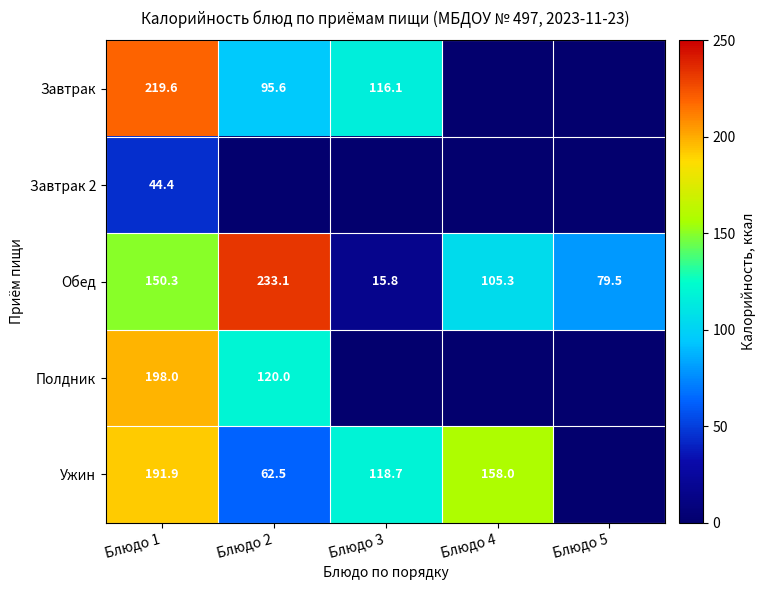

What is the difference between the second highest and minimum values in the Обед series?

134.5